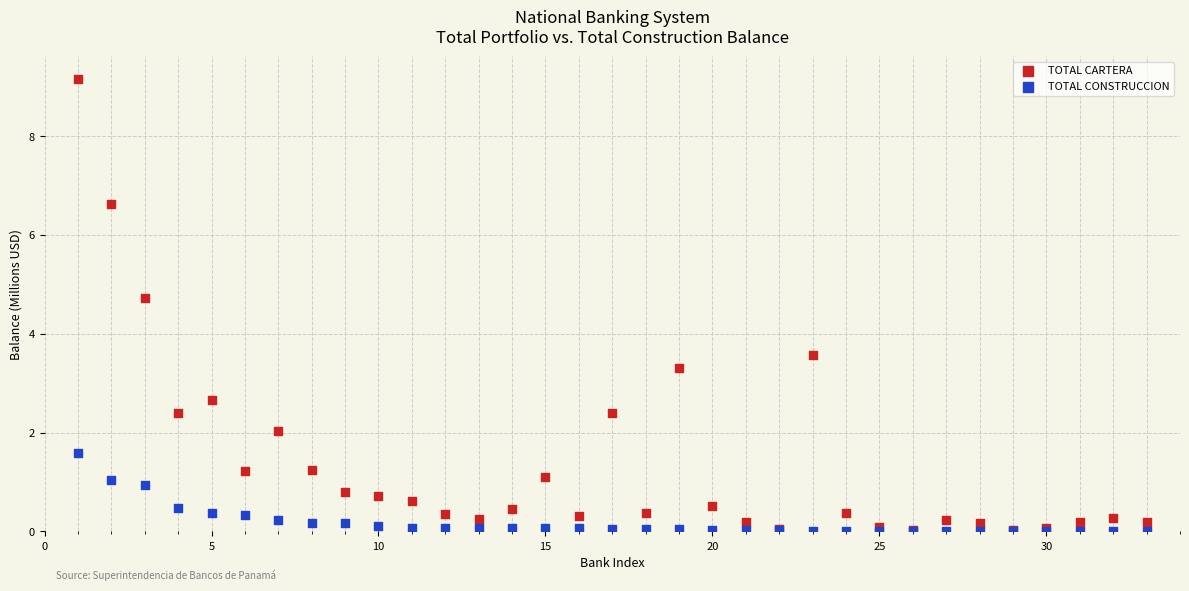

In the TOTAL CARTERA series, what Y value is closest to 4?

3.6